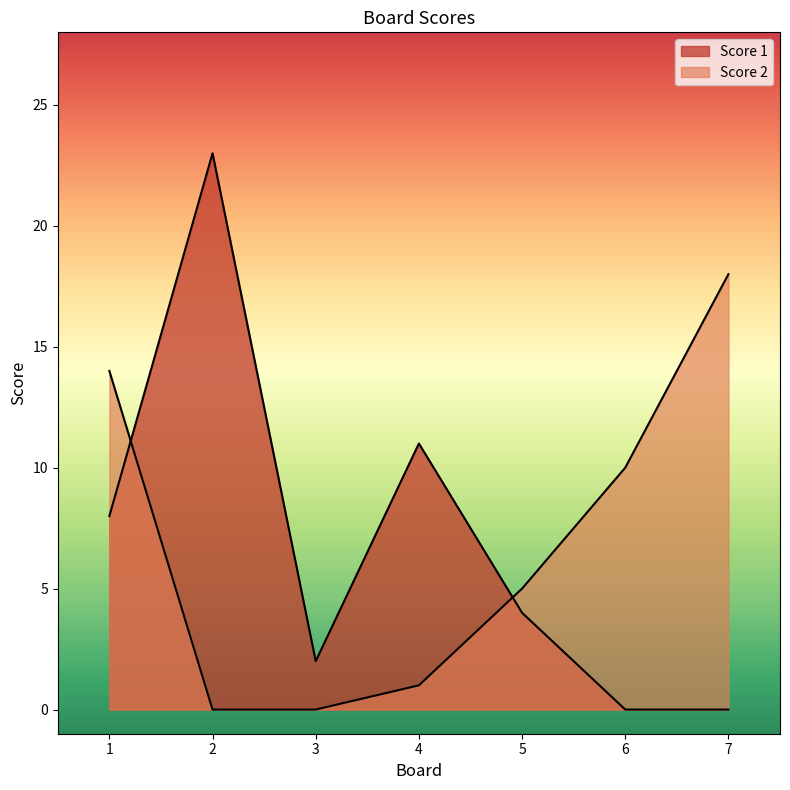

After their last crossing, which series has the higher values: Score 1 or Score 2?

Score 2